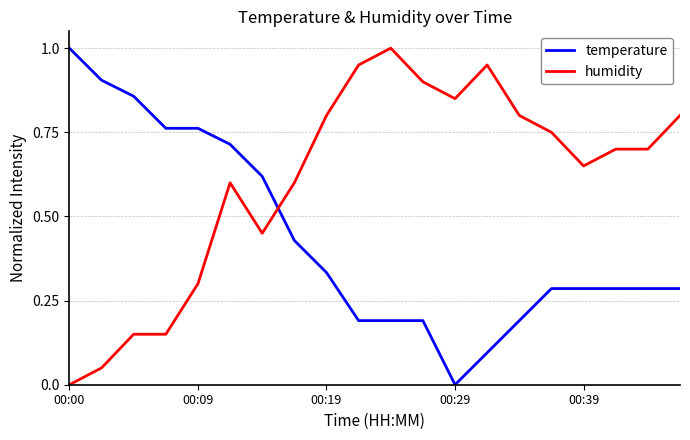

List the series in order of their overall mean, lowest first.

temperature, humidity